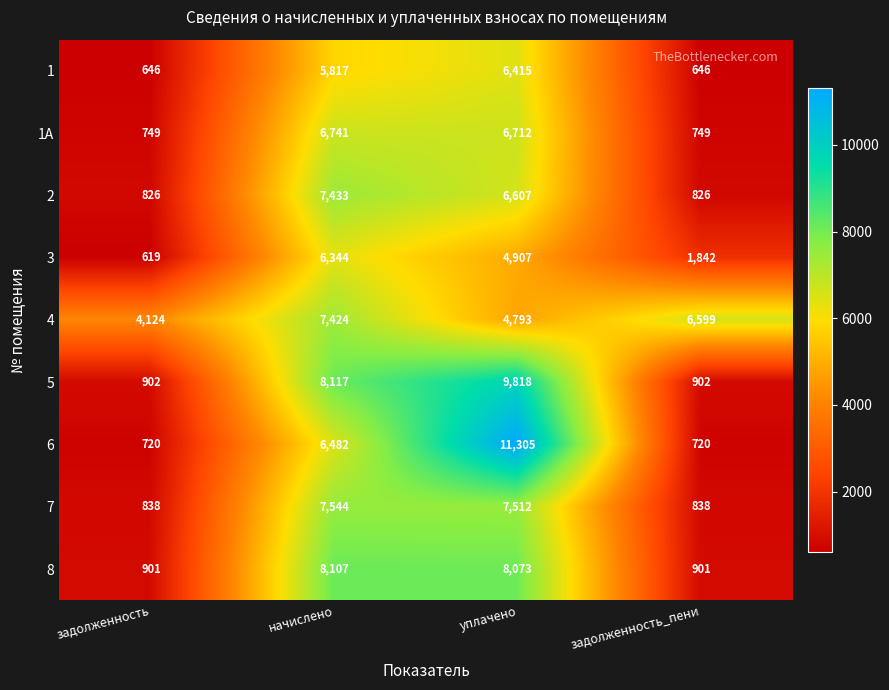

How many data points does each series have?

4